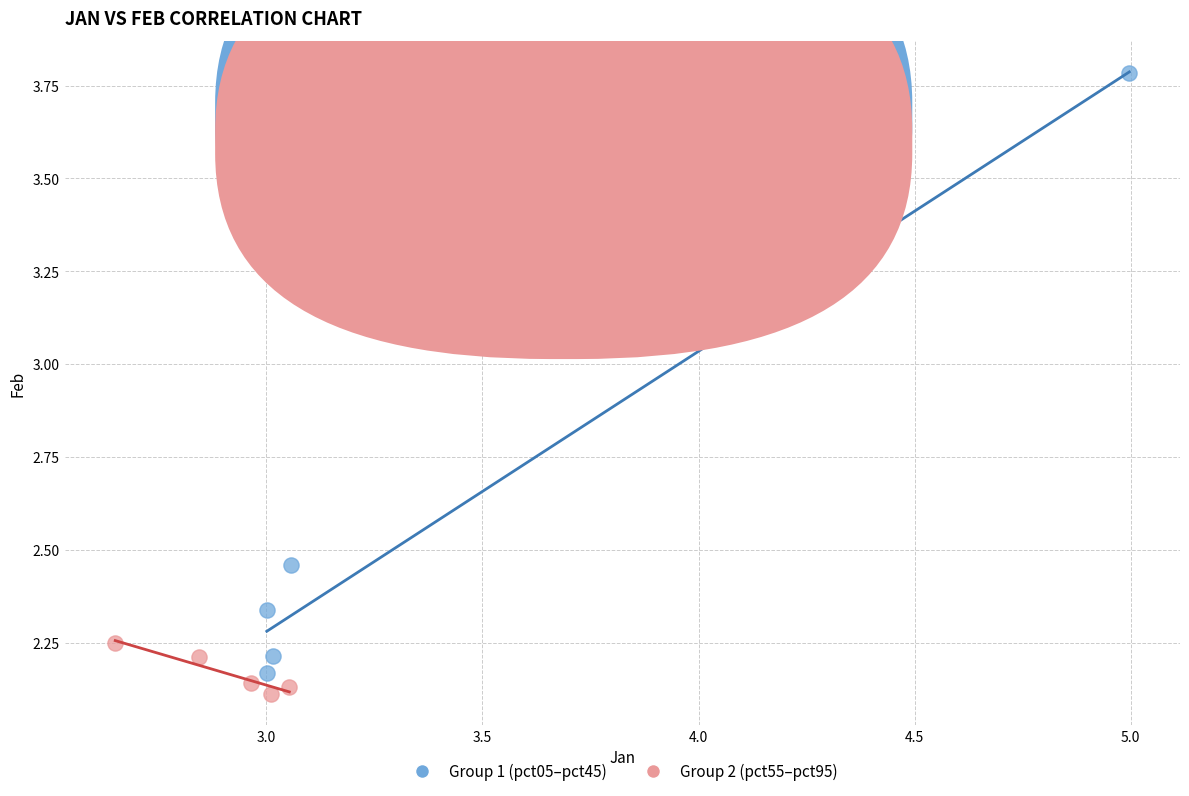

Which series has the largest Y range (max minus min)?

Group 1 (pct05–pct45)